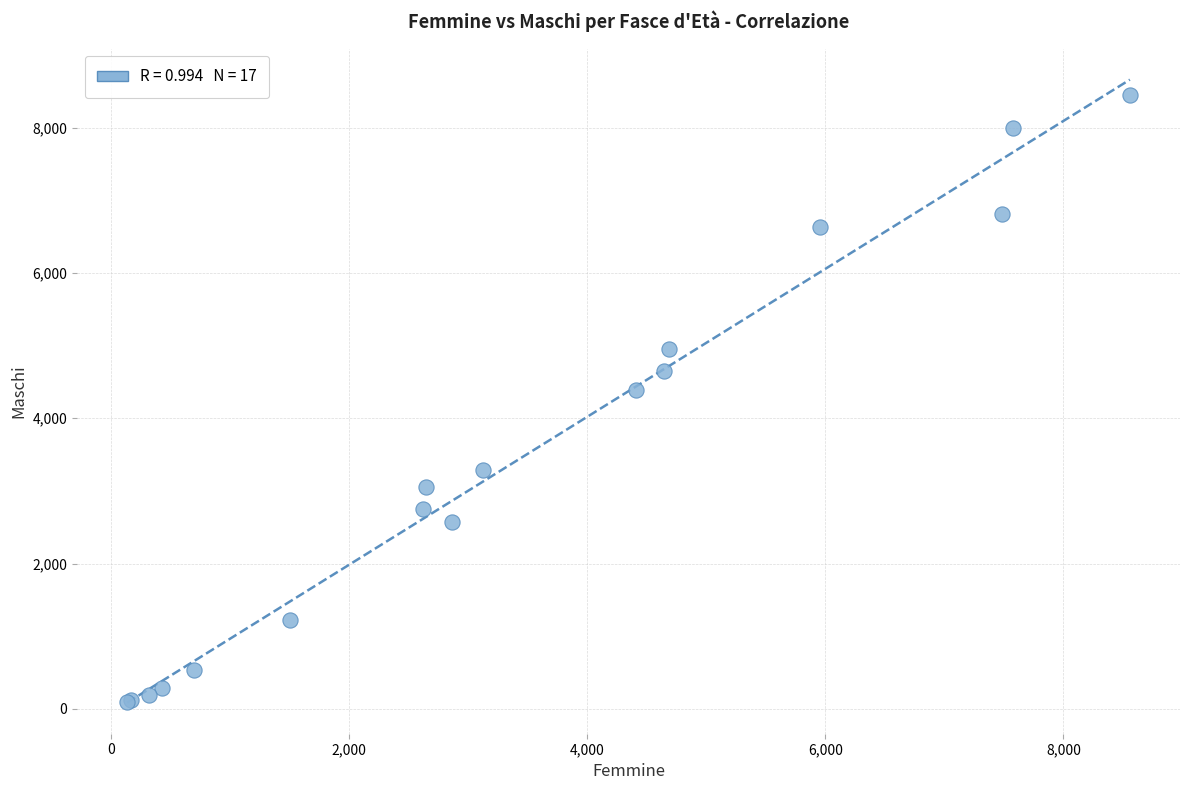

What Y value in the scatter plot is closest to 4274?

4388